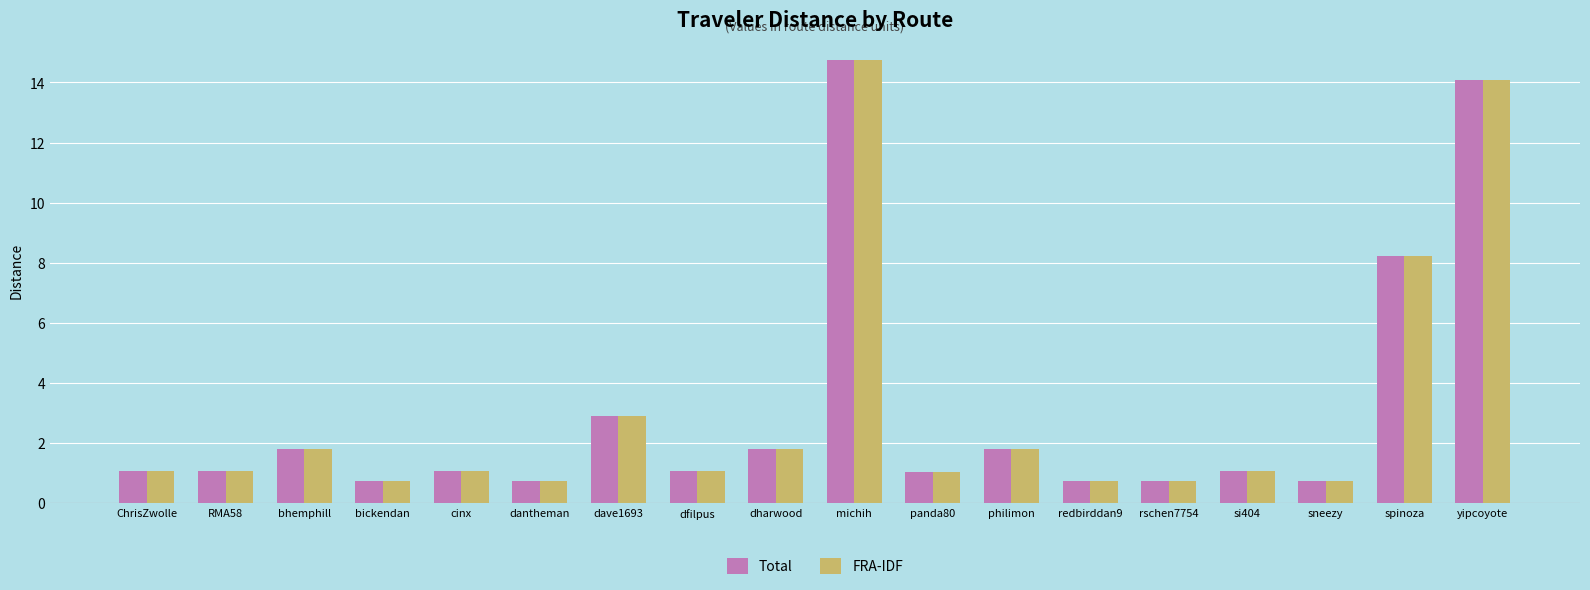

What is the difference between the Total values at philimon and dfilpus?

0.7